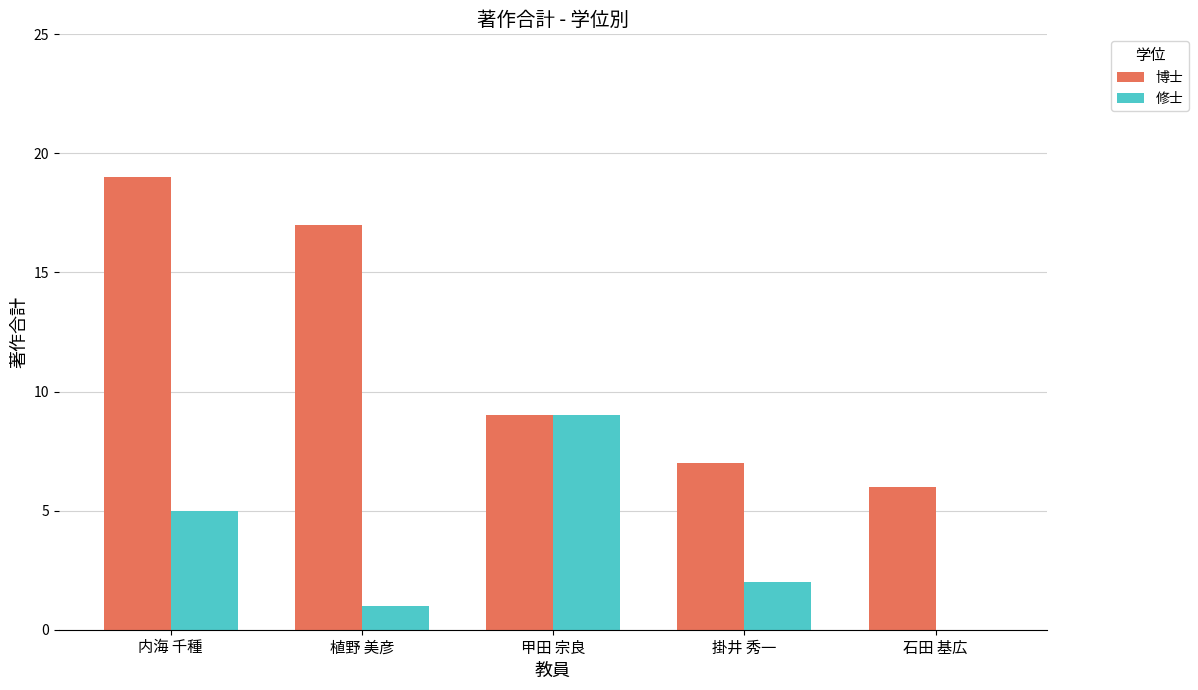

How many categories are shown in the chart?

5